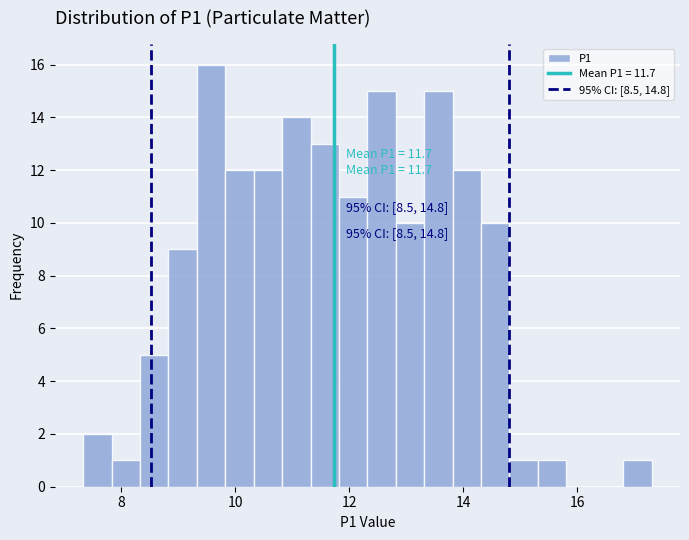

Read against the x-axis, roughly where is the centre of the tallest bar?

9.6